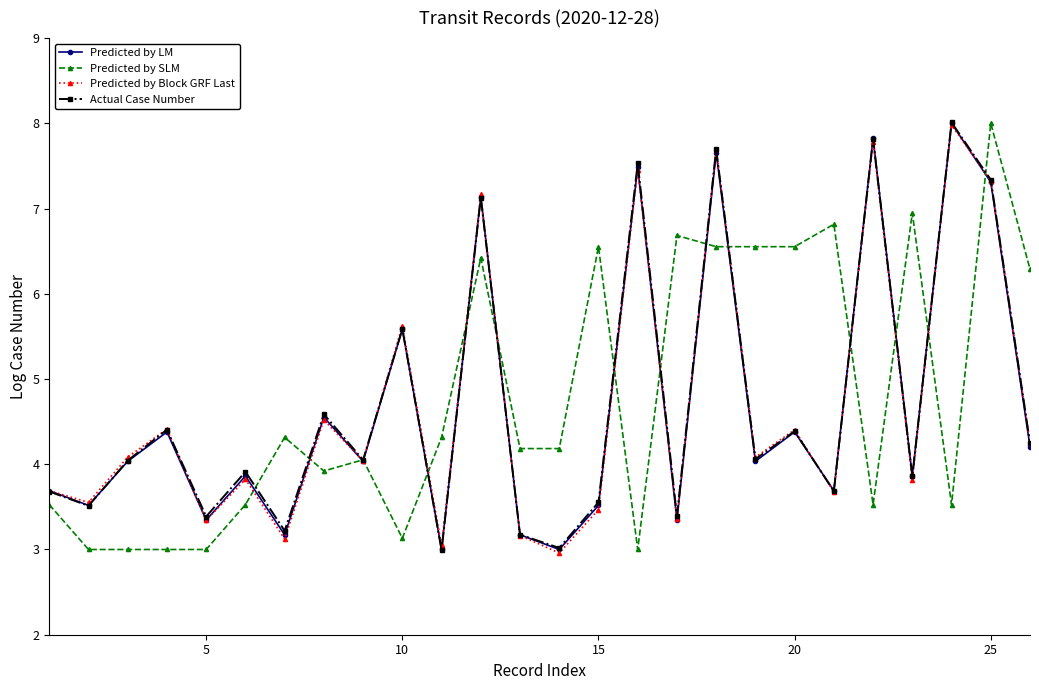

What is the value of the Predicted by LM point at the 19th from the left?

4.0